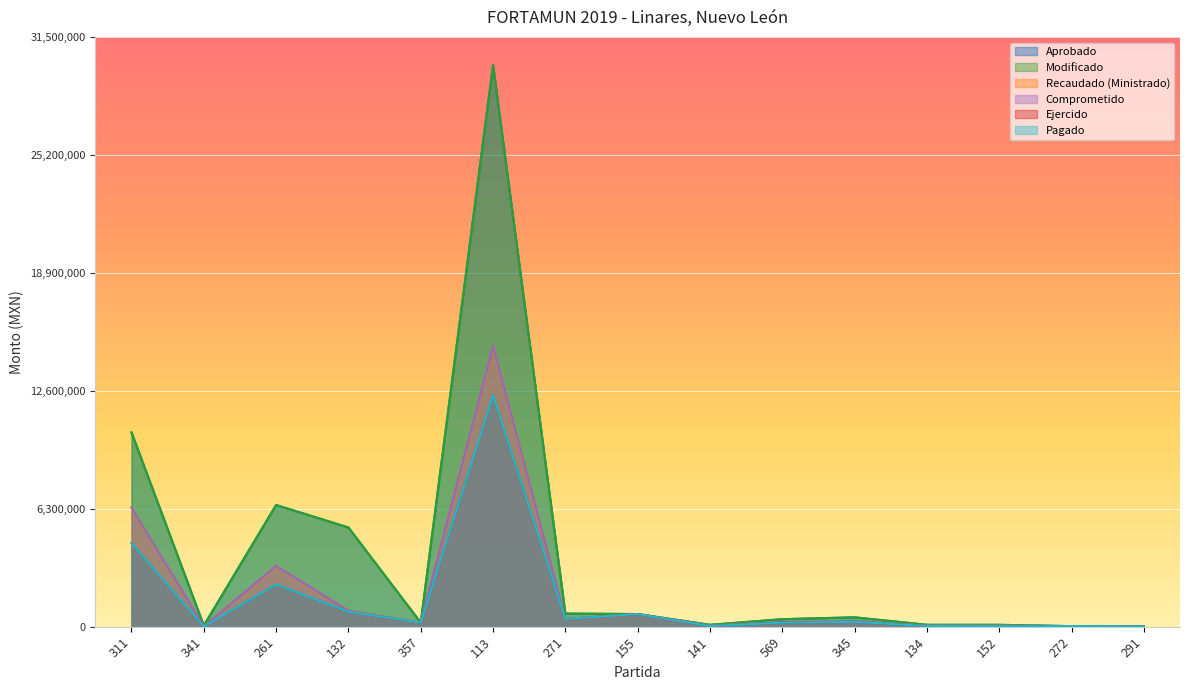

True or false: Modificado and Aprobado cross at least once.

False